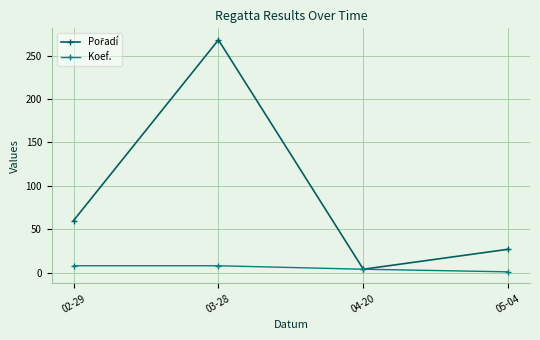

What is the label of the 3rd point from the right?

03-28